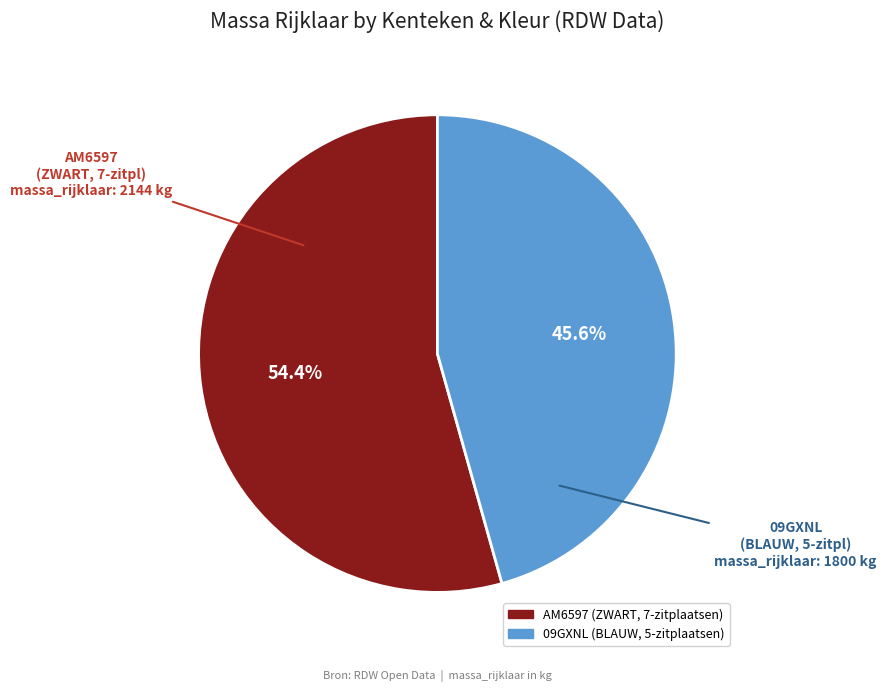

Does any single category account for the majority?

Yes